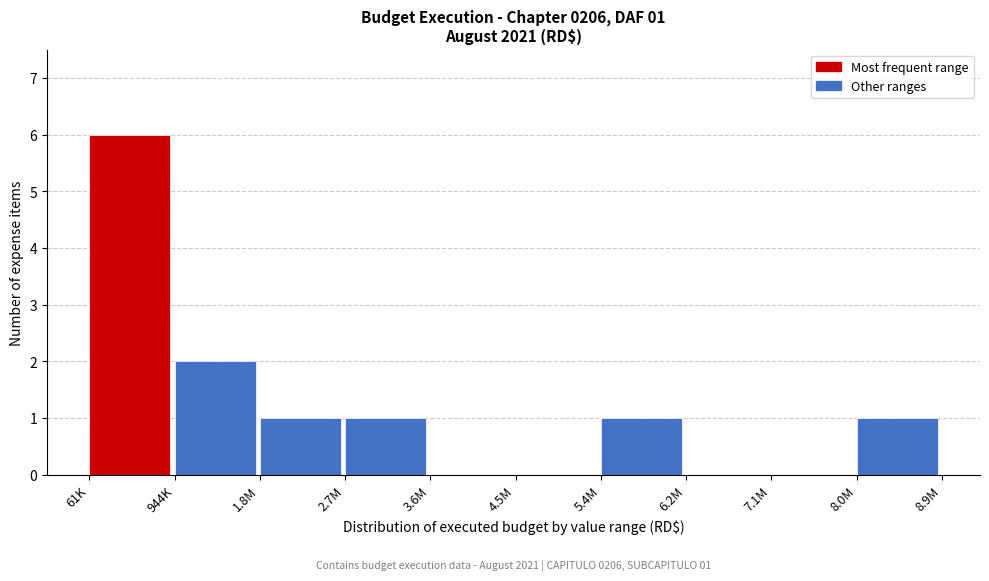

Reading left to right, list all the values displayed in this chart.

61K=6	944K=2	1.8M=1	2.7M=1	3.6M=0	4.5M=0	5.4M=1	6.2M=0	7.1M=0	8.0M=1